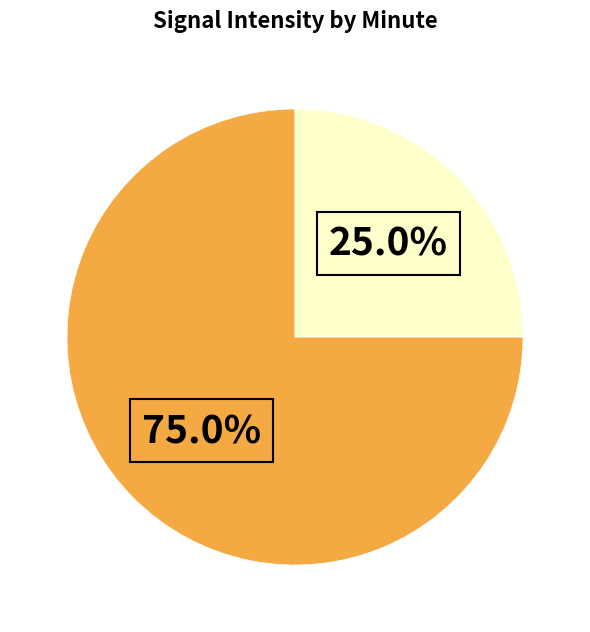

Is there any slice that represents more than half of the pie?

Yes